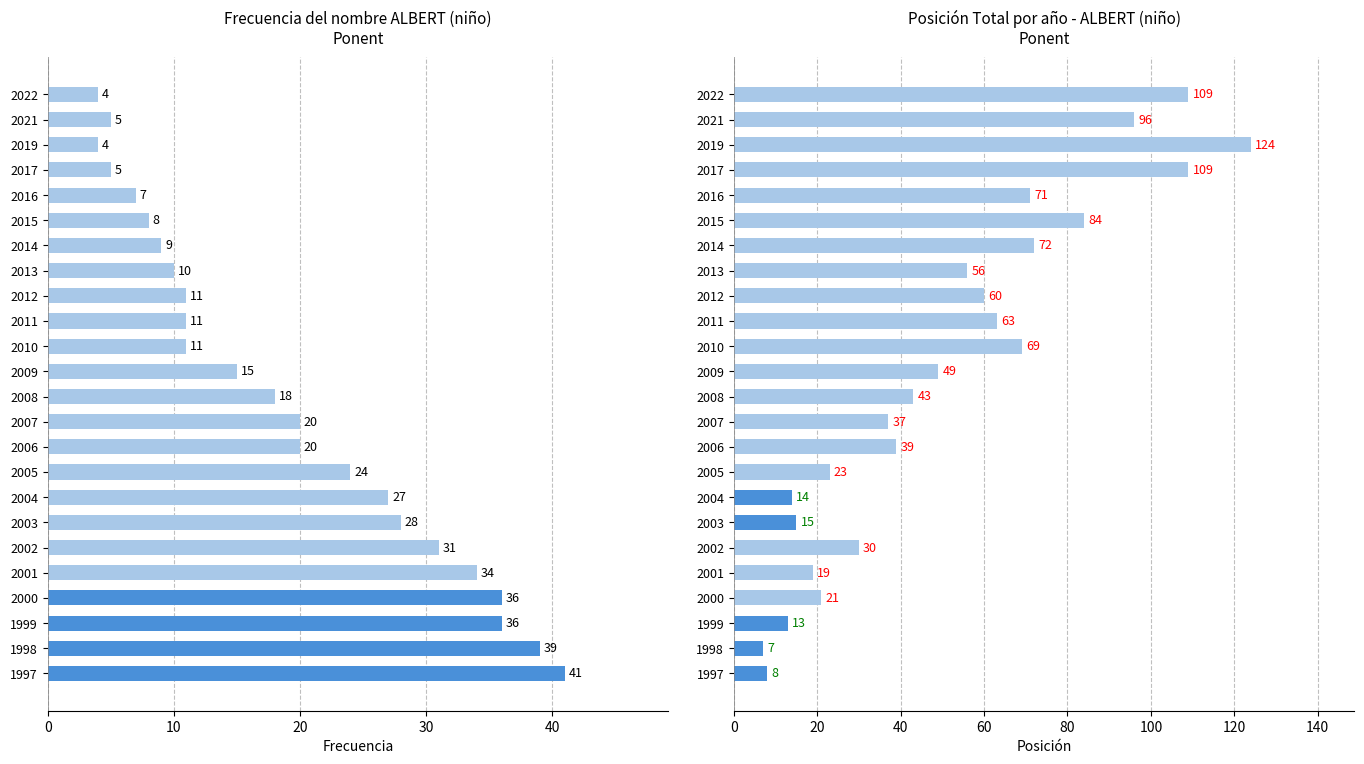

What is the minimum value shown in the chart?

4